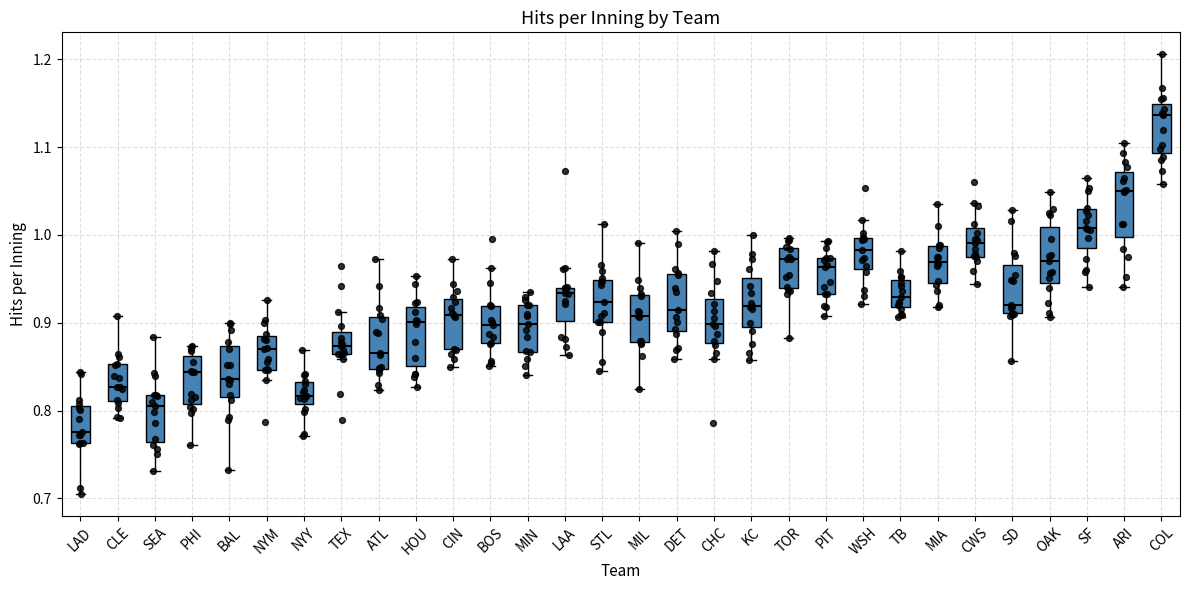

Reading left to right, read every box against the y-axis: the position of its median line, the range the box covers, and the ends of its whiskers. The values are not printed on the chart, so give them approximately, as read against the axis.

LAD: median 0.78, box 0.76 to 0.81, whiskers 0.70 to 0.84
CLE: median 0.83, box 0.81 to 0.85, whiskers 0.79 to 0.91
SEA: median 0.81, box 0.76 to 0.82, whiskers 0.73 to 0.88
PHI: median 0.84, box 0.81 to 0.86, whiskers 0.76 to 0.87
BAL: median 0.84, box 0.81 to 0.87, whiskers 0.73 to 0.90
NYM: median 0.87, box 0.85 to 0.88, whiskers 0.83 to 0.93
NYY: median 0.82, box 0.81 to 0.83, whiskers 0.77 to 0.87
TEX: median 0.87, box 0.86 to 0.89, whiskers 0.86 (just below the box's lower edge) to 0.91
ATL: median 0.87, box 0.85 to 0.91, whiskers 0.82 to 0.97
HOU: median 0.90, box 0.85 to 0.92, whiskers 0.83 to 0.95
CIN: median 0.91, box 0.87 to 0.93, whiskers 0.85 to 0.97
BOS: median 0.90, box 0.88 to 0.92, whiskers 0.85 to 0.96
MIN: median 0.90, box 0.87 to 0.92, whiskers 0.84 to 0.94
LAA: median 0.93, box 0.90 to 0.94, whiskers 0.86 to 0.96
STL: median 0.92, box 0.90 to 0.95, whiskers 0.85 to 1.01
MIL: median 0.91, box 0.88 to 0.93, whiskers 0.82 to 0.99
DET: median 0.91, box 0.89 to 0.96, whiskers 0.86 to 1.00
CHC: median 0.90, box 0.88 to 0.93, whiskers 0.86 to 0.98
KC: median 0.92, box 0.90 to 0.95, whiskers 0.86 to 1.00
TOR: median 0.97, box 0.94 to 0.99, whiskers 0.88 to 1.00
PIT: median 0.96, box 0.93 to 0.97, whiskers 0.91 to 0.99
WSH: median 0.98, box 0.96 to 1.00, whiskers 0.92 to 1.02
TB: median 0.93, box 0.92 to 0.95, whiskers 0.91 to 0.98
MIA: median 0.97, box 0.95 to 0.99, whiskers 0.92 to 1.03
CWS: median 0.99, box 0.98 to 1.01, whiskers 0.94 to 1.04
SD: median 0.92, box 0.91 to 0.97, whiskers 0.86 to 1.03
OAK: median 0.97, box 0.95 to 1.01, whiskers 0.91 to 1.05
SF: median 1.01, box 0.98 to 1.03, whiskers 0.94 to 1.06
ARI: median 1.05, box 1.00 to 1.07, whiskers 0.94 to 1.11
COL: median 1.14, box 1.09 to 1.15, whiskers 1.06 to 1.21